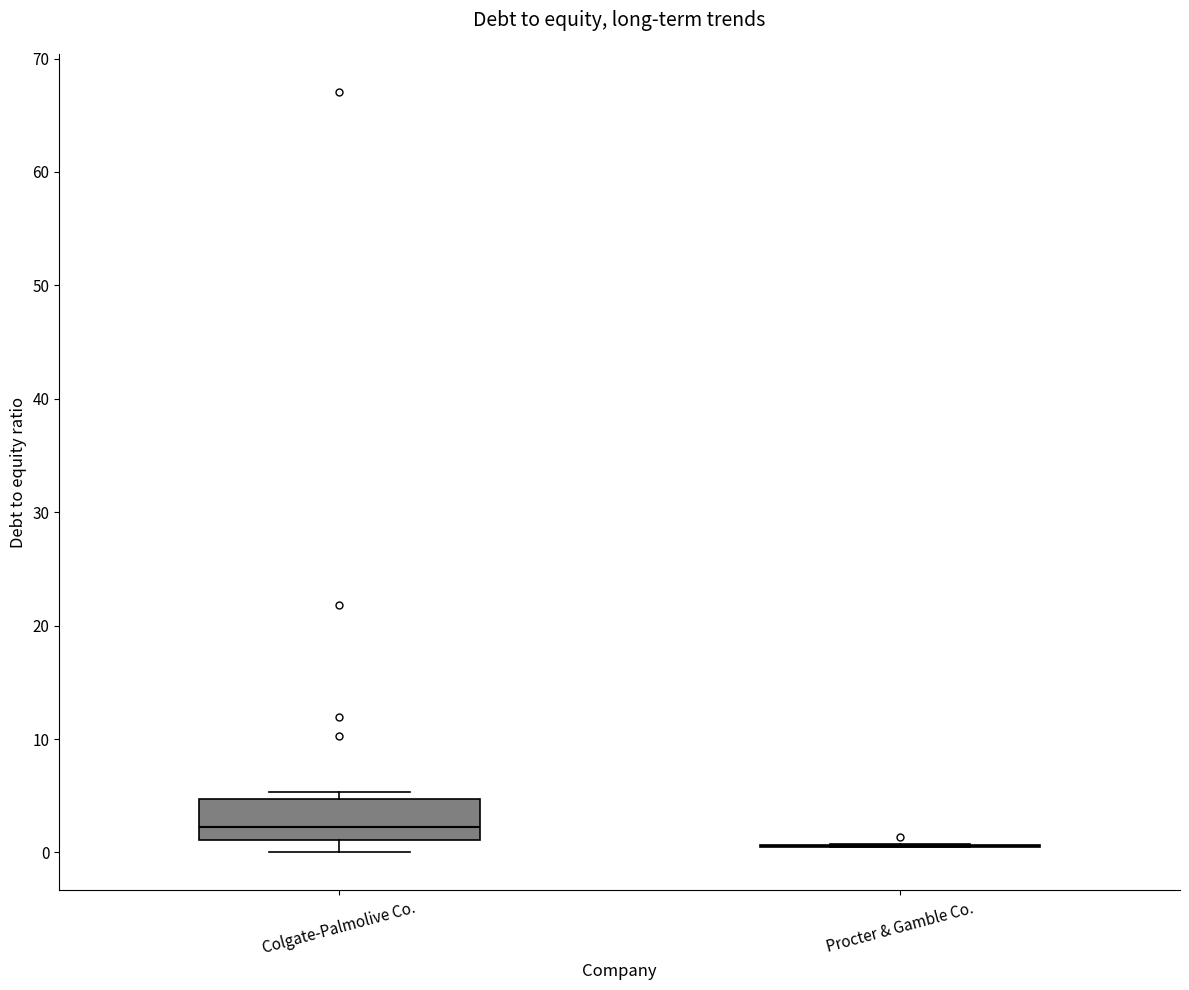

Reading left to right, read every box against the y-axis: the position of its median line, the range the box covers, and the ends of its whiskers. The values are not printed on the chart, so give them approximately, as read against the axis.

Colgate-Palmolive Co.: median 2, box 1 to 5, whiskers 0 to 5 (just above the box's upper edge)
Procter & Gamble Co.: box collapsed to a line at 1, whiskers 0 to 1